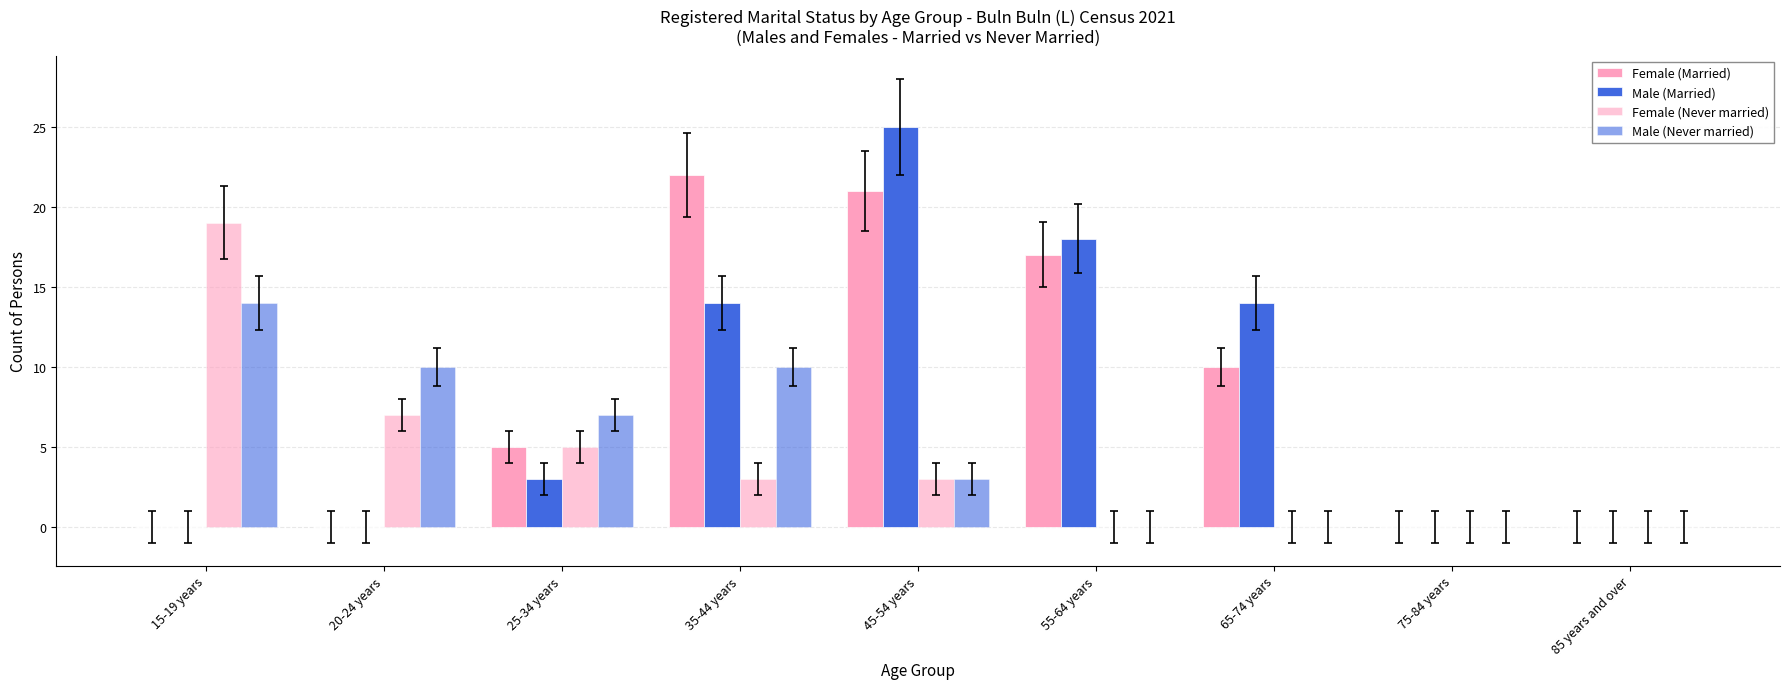

At 35-44 years, list the series in order from smallest to largest.

Female (Never married), Male (Never married), Male (Married), Female (Married)